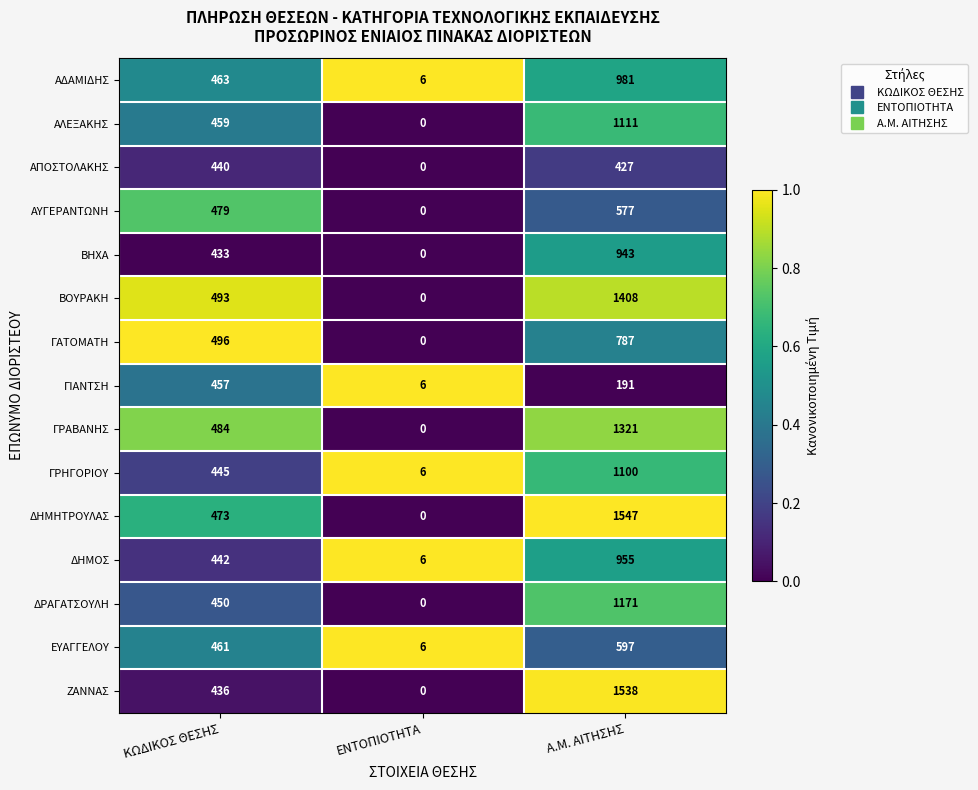

What is the sum of the ΔΗΜΟΣ values at Α.Μ. ΑΙΤΗΣΗΣ and ΕΝΤΟΠΙΟΤΗΤΑ?

961